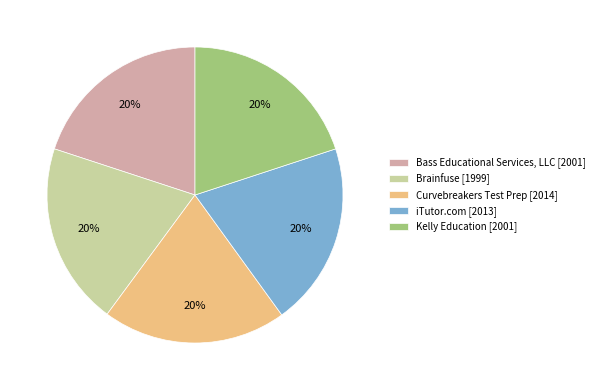

To the nearest percent, what is the combined percentage of Kelly Education [2001] and Brainfuse [1999]?

40%